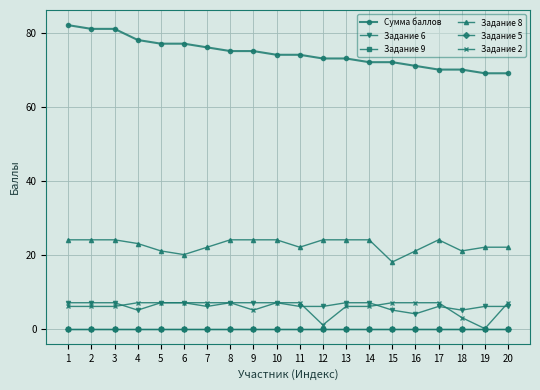

True or false: Задание 5 and Задание 2 cross at least once.

False